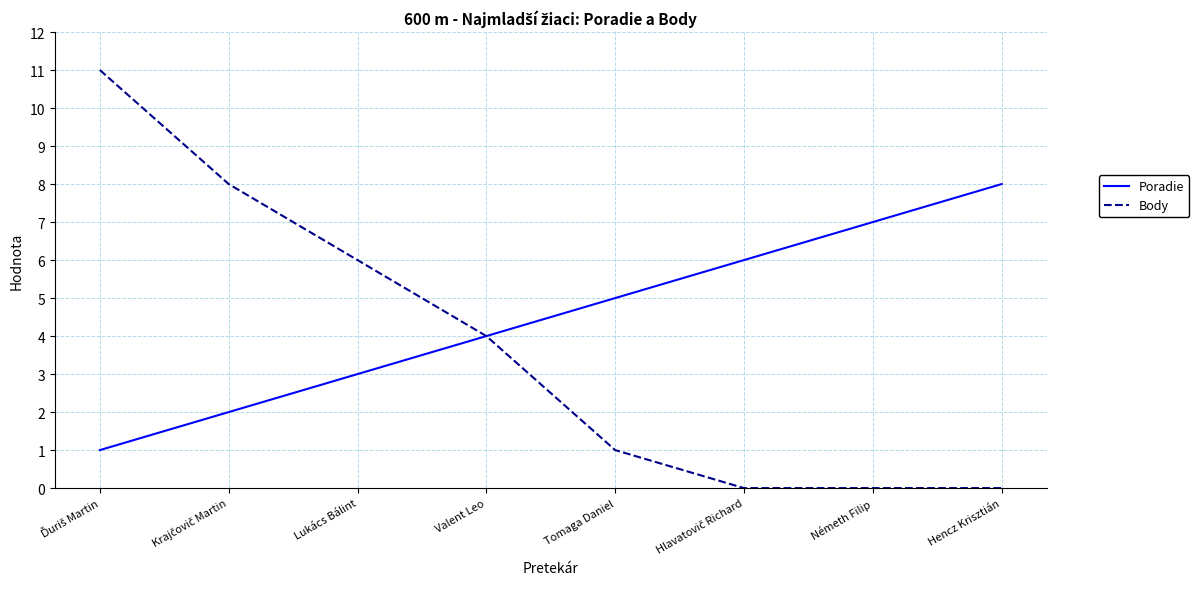

True or false: Poradie has a value of 3 at Lukács Bálint.

True